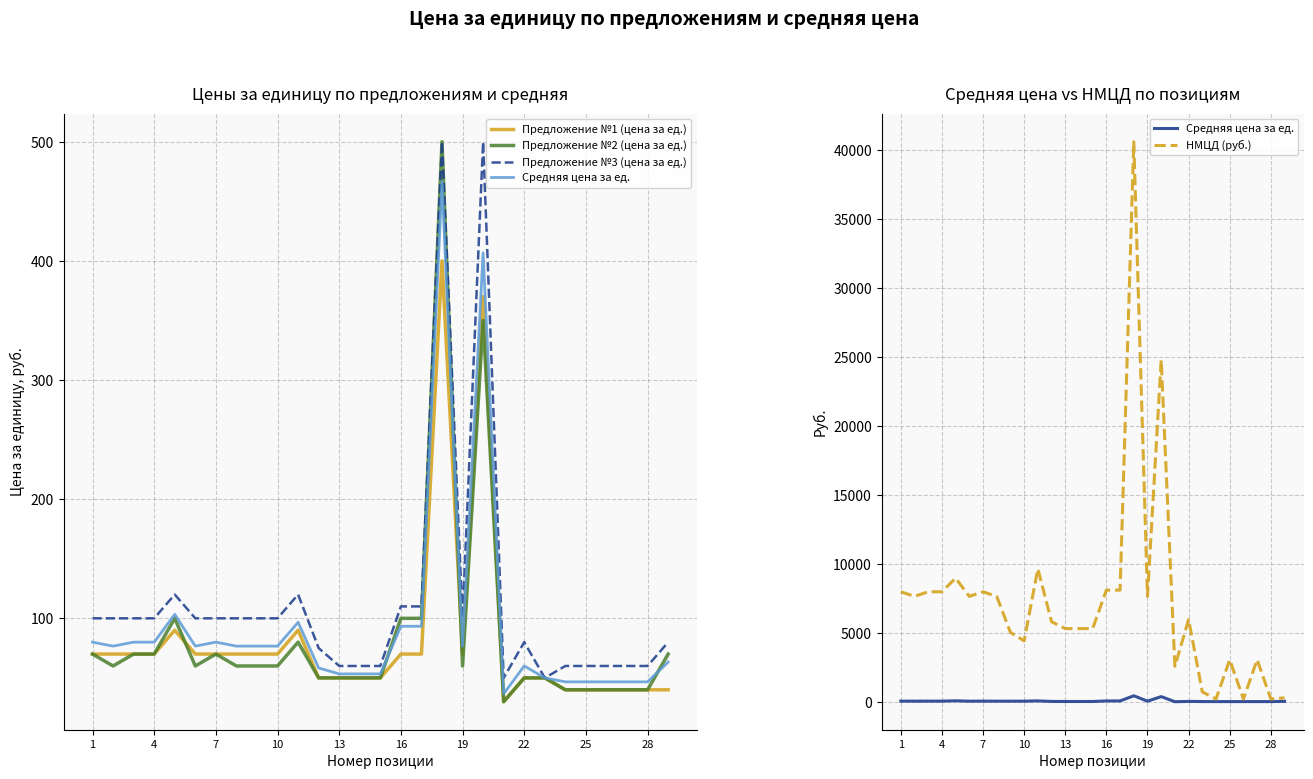

True or false: Средняя цена за ед. and Предложение №1 (цена за ед.) cross at least once.

False